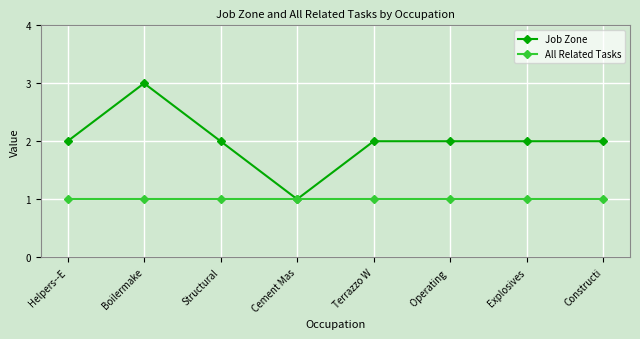

Rank the series by their average value, from highest to lowest.

Job Zone, All Related Tasks